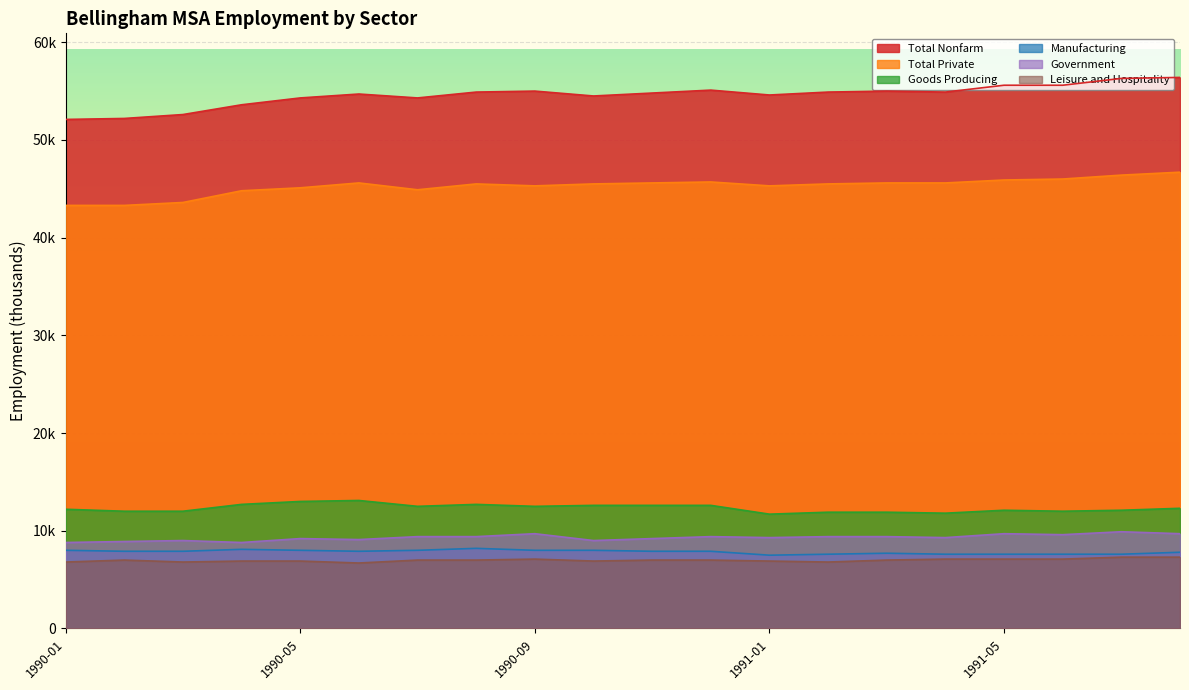

At which label does Manufacturing reach its minimum?

1991-01